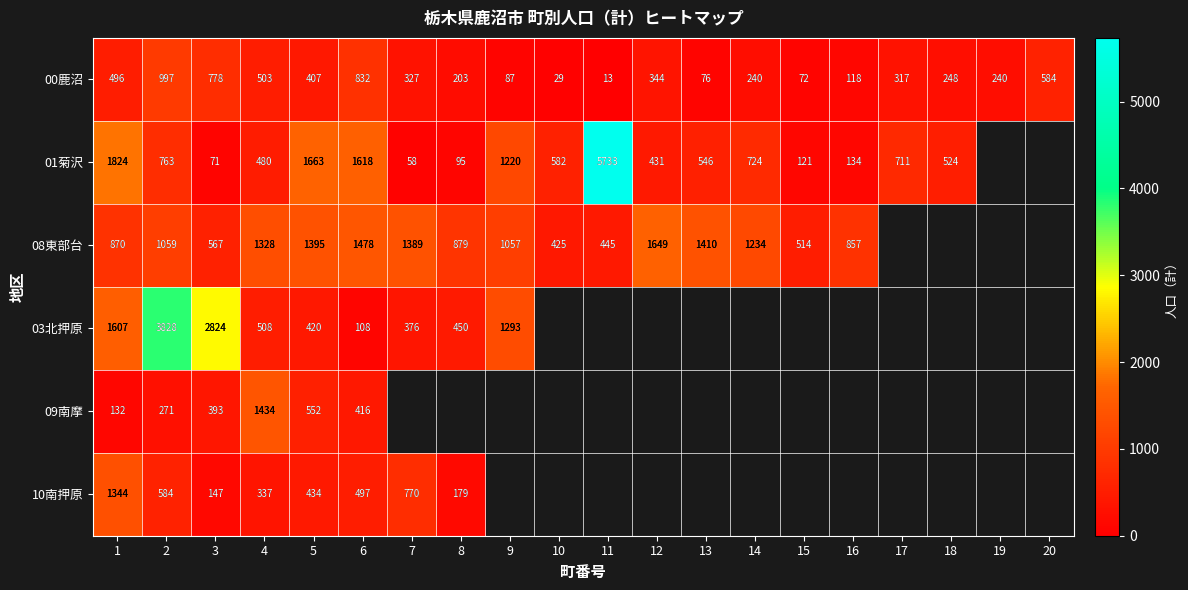

At which label is 00鹿沼 closest to 505?

4